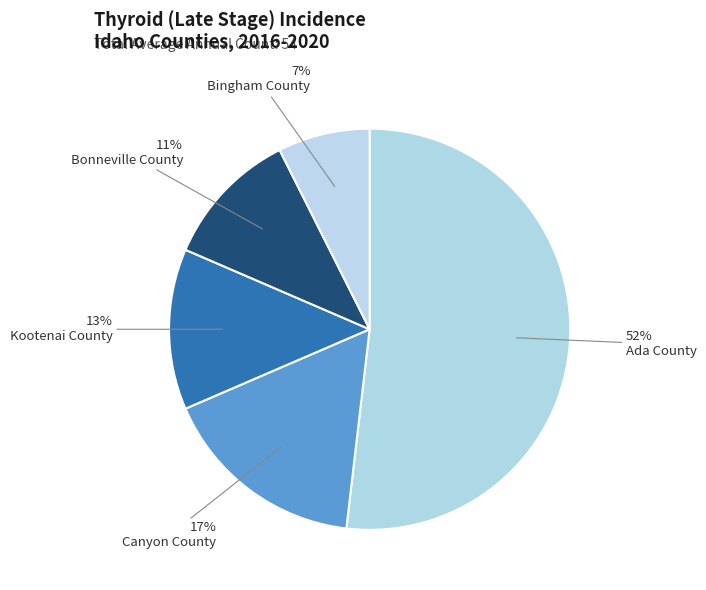

Rank the categories by value from lowest to highest.

Bingham County, Bonneville County, Kootenai County, Canyon County, Ada County